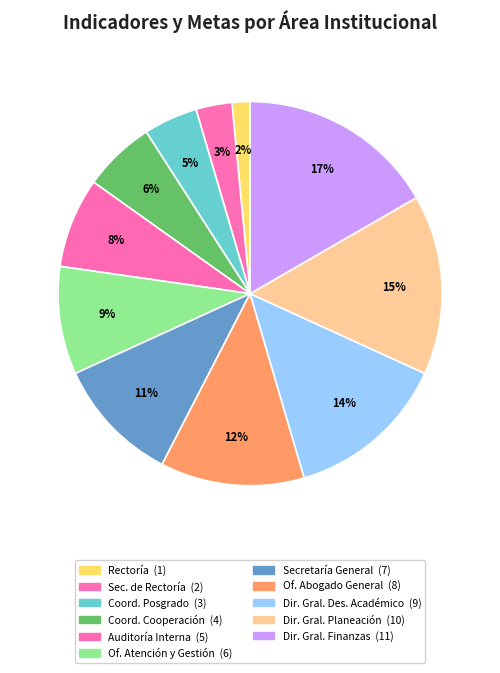

How many slices are in this pie chart?

11